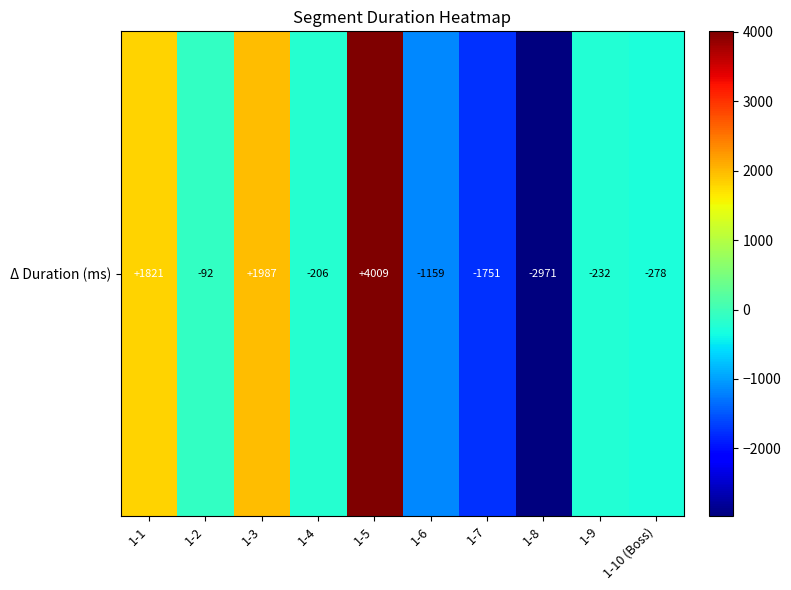

The chart shows a value of -85 at 1-9. True or false?

False